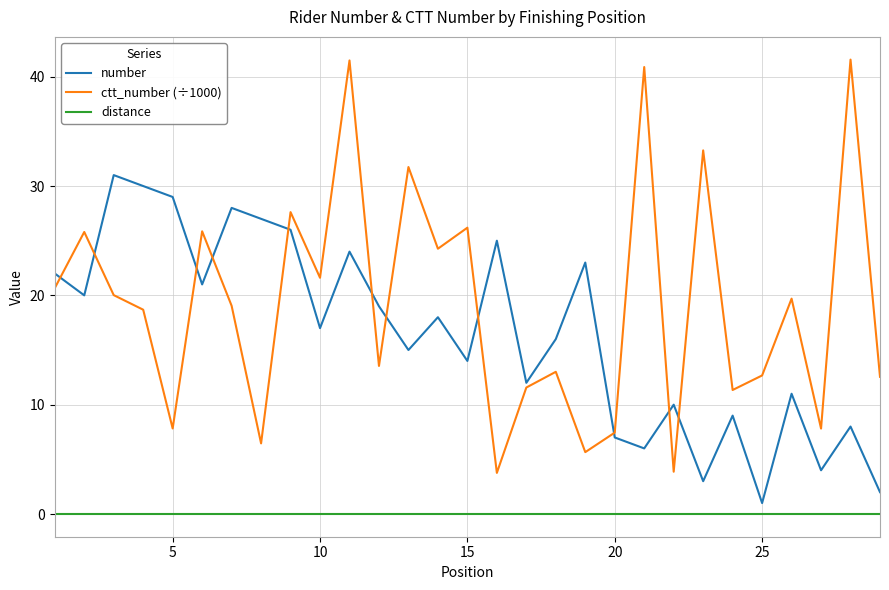

What is the average value of the ctt_number (÷1000) series?

19.2